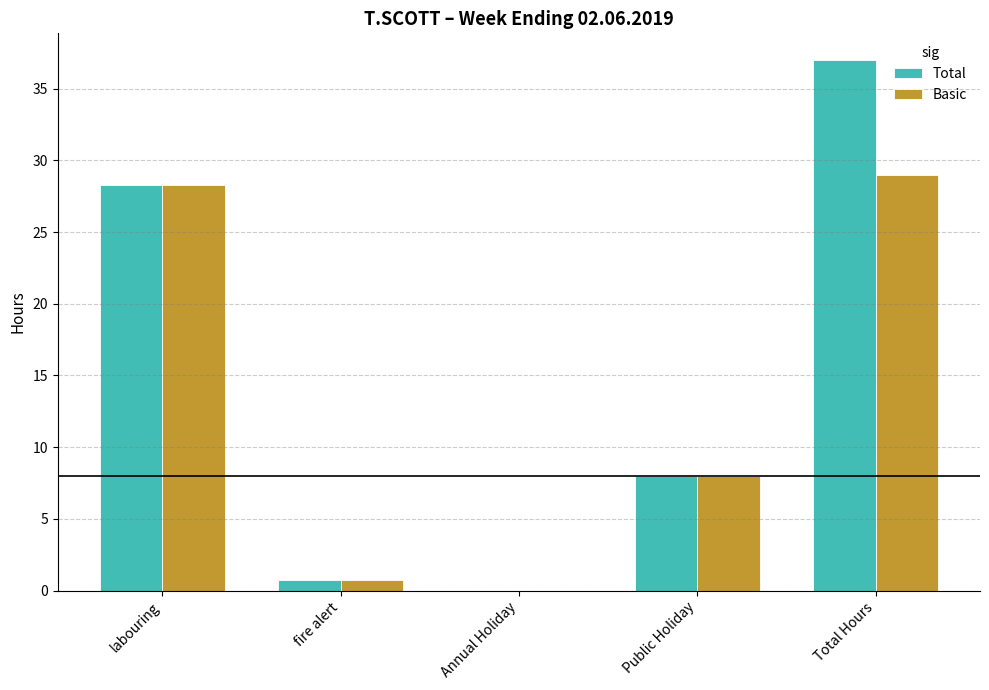

How many positive values does the Total series have?

4